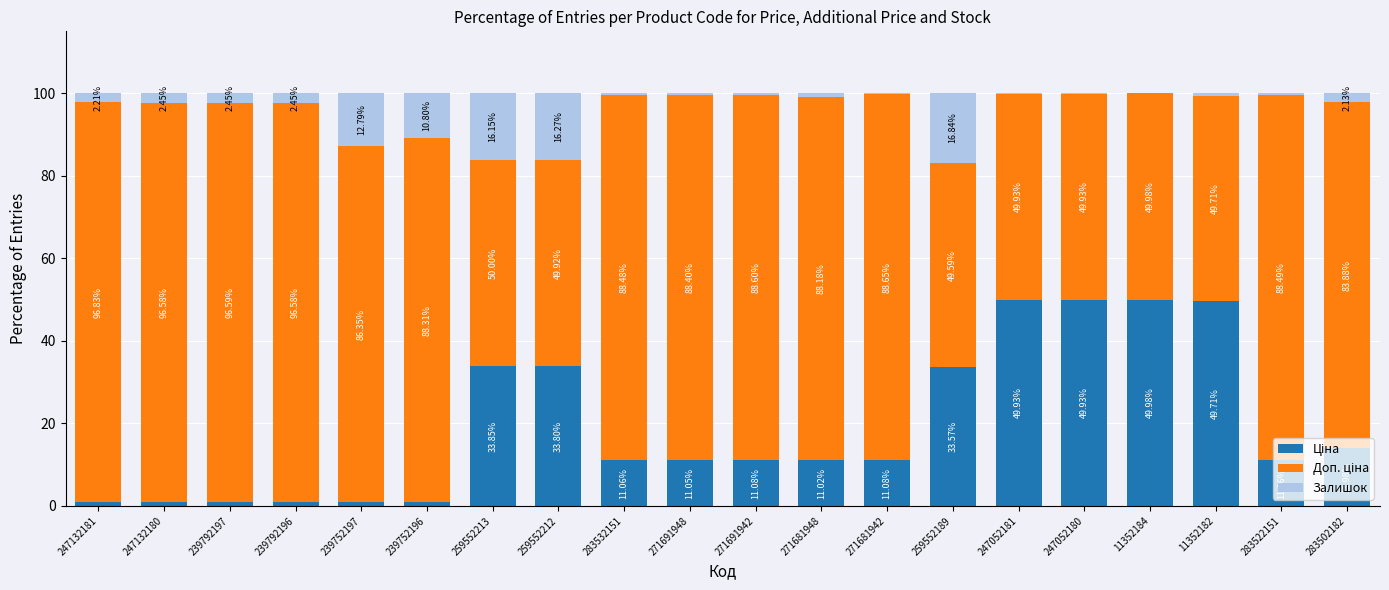

What is the total value across all series at 271681942?

100.0